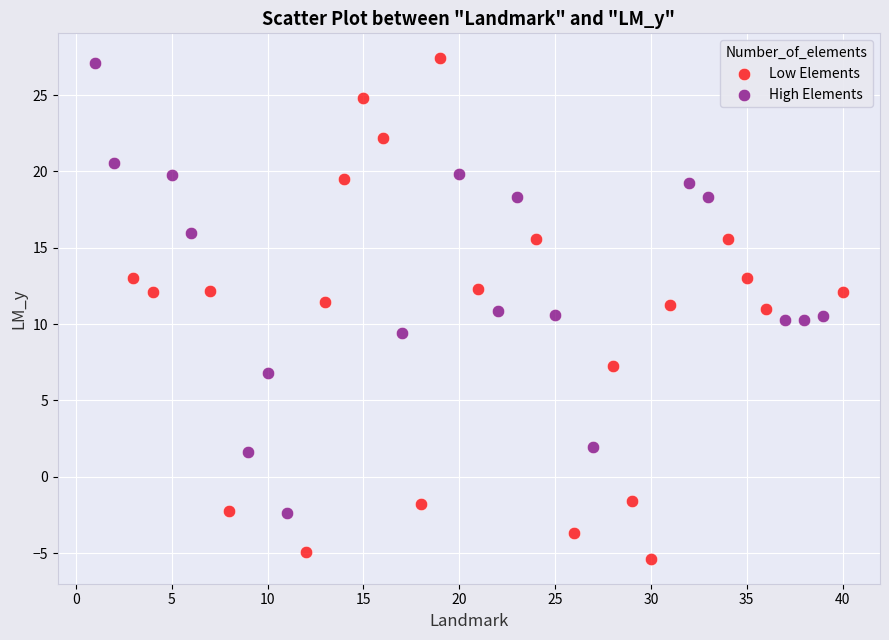

Which series has the widest spread of Y values?

Low Elements